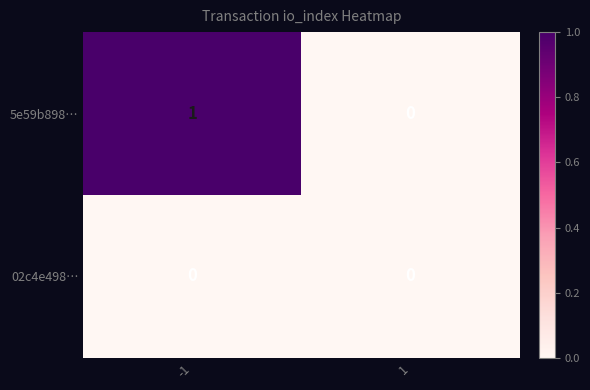

Which series has the widest spread of values?

5e59b898…